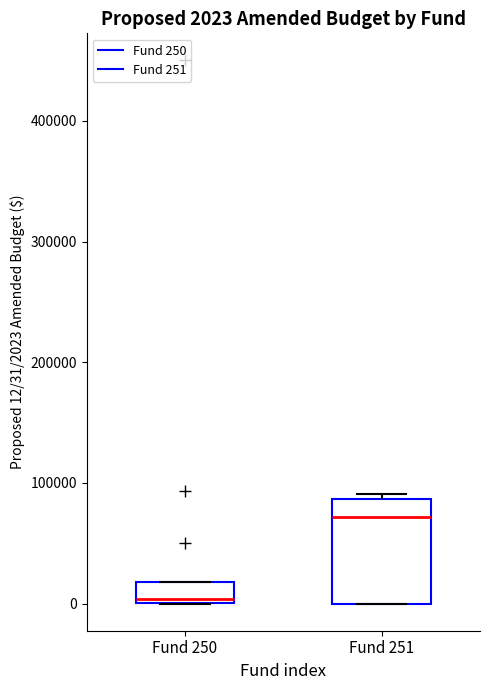

Comparing the boxes themselves (not the whiskers), which one is the tallest?

Fund 251